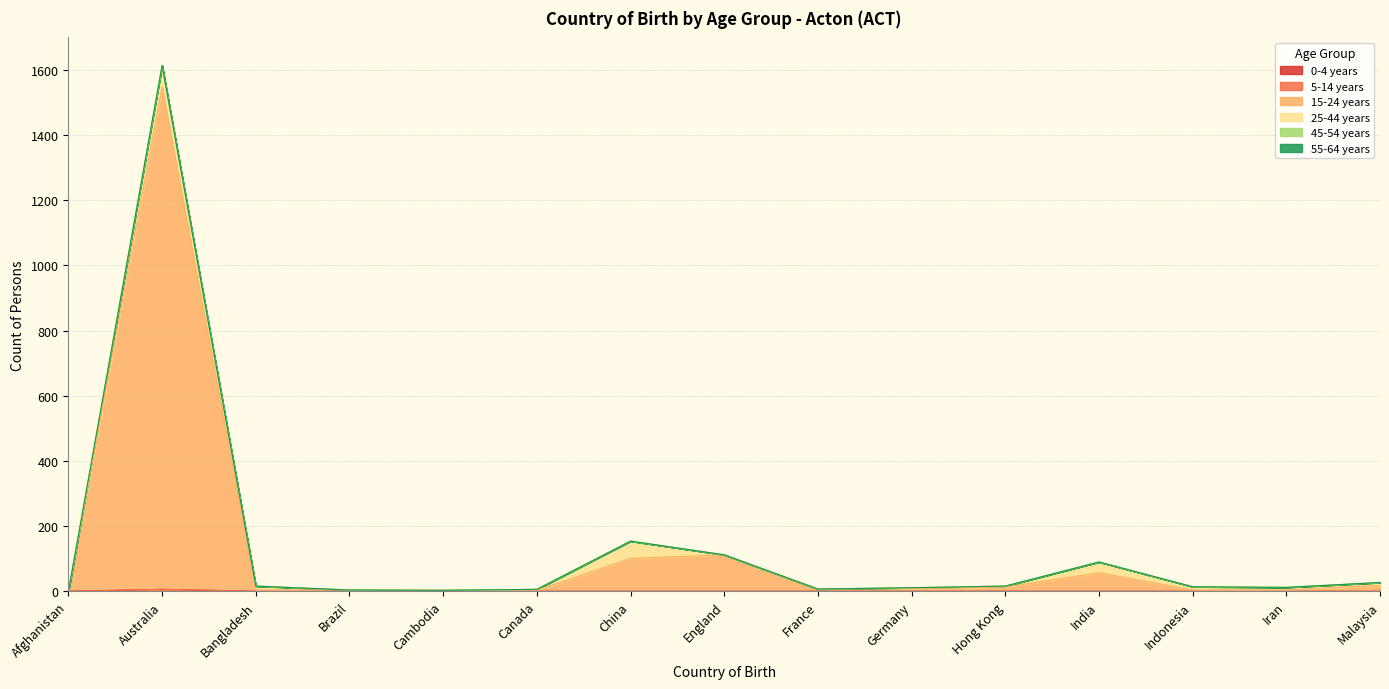

How many values in the 0-4 years series exceed 0?

1